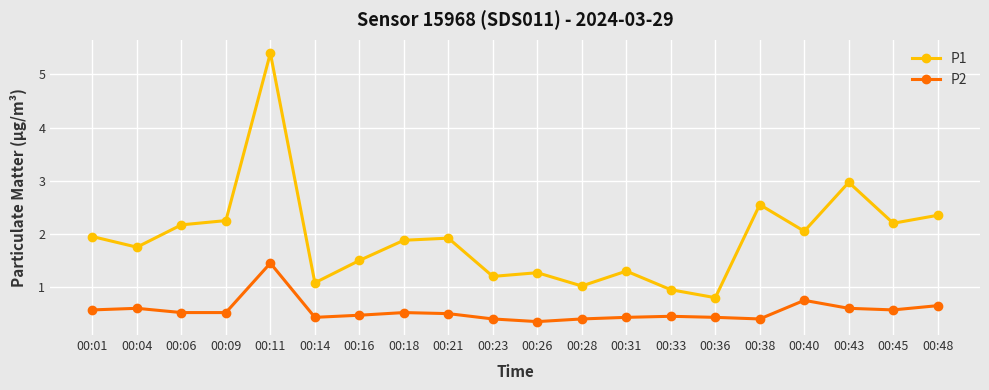

What are all the series names shown in the legend?

P1, P2